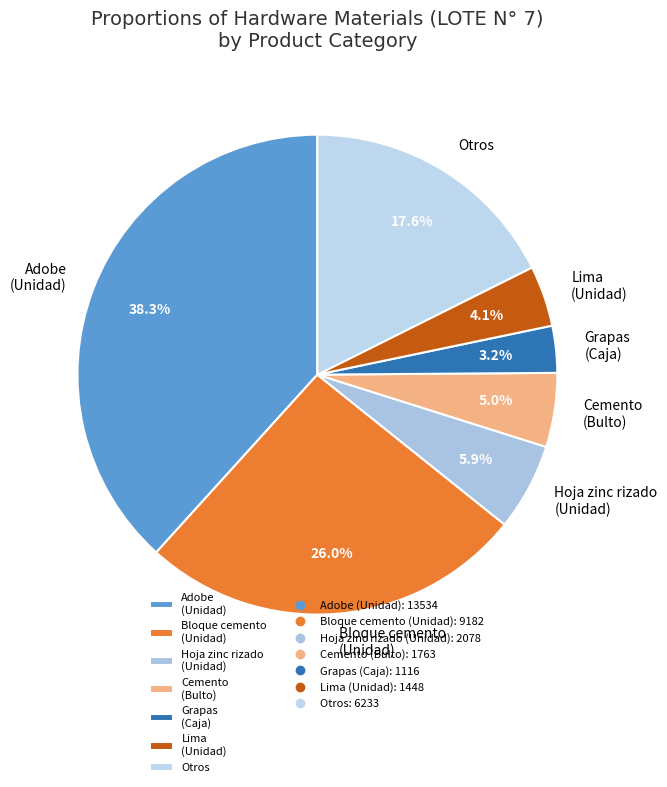

How many segments does this pie chart have?

7